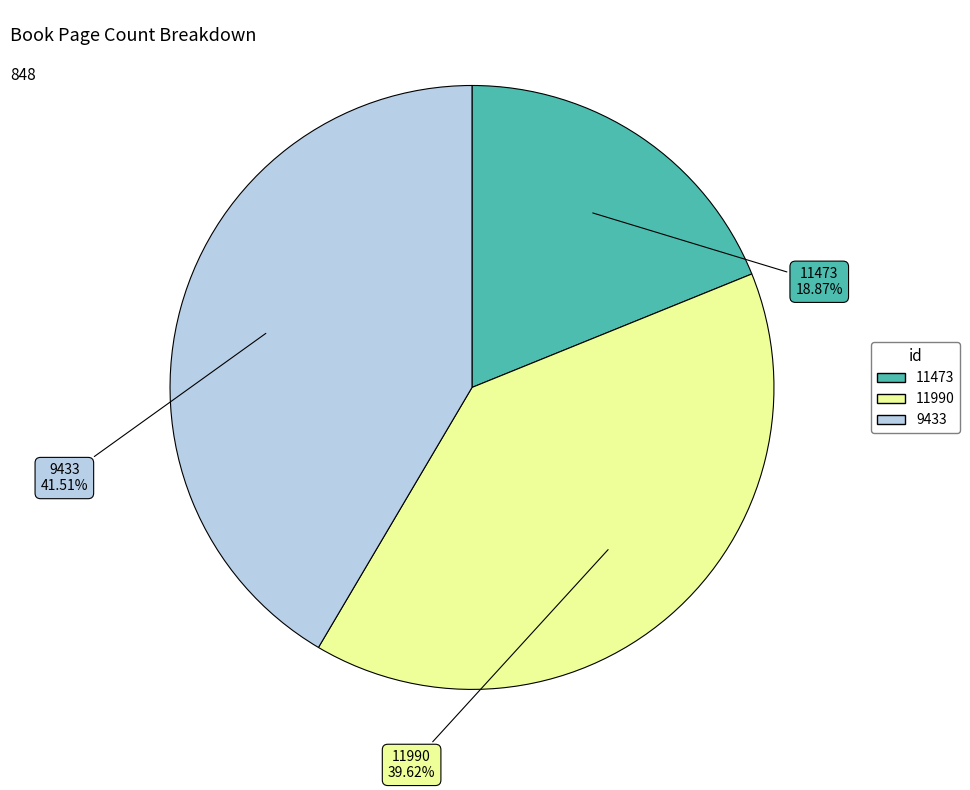

Rank the categories by value from highest to lowest.

9433, 11990, 11473